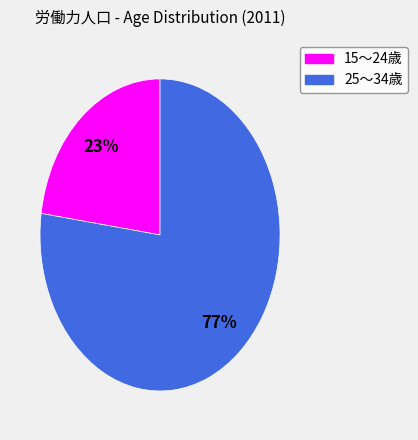

To the nearest percent, what is the difference between the largest and smallest slice percentages?

54%